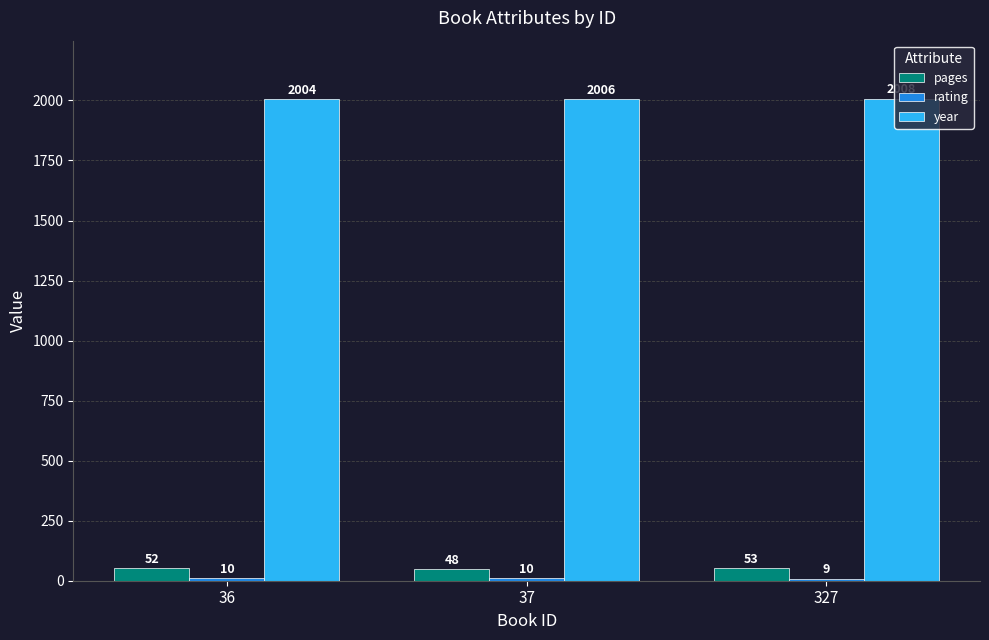

The value of pages at 36 is 52. True or false?

True